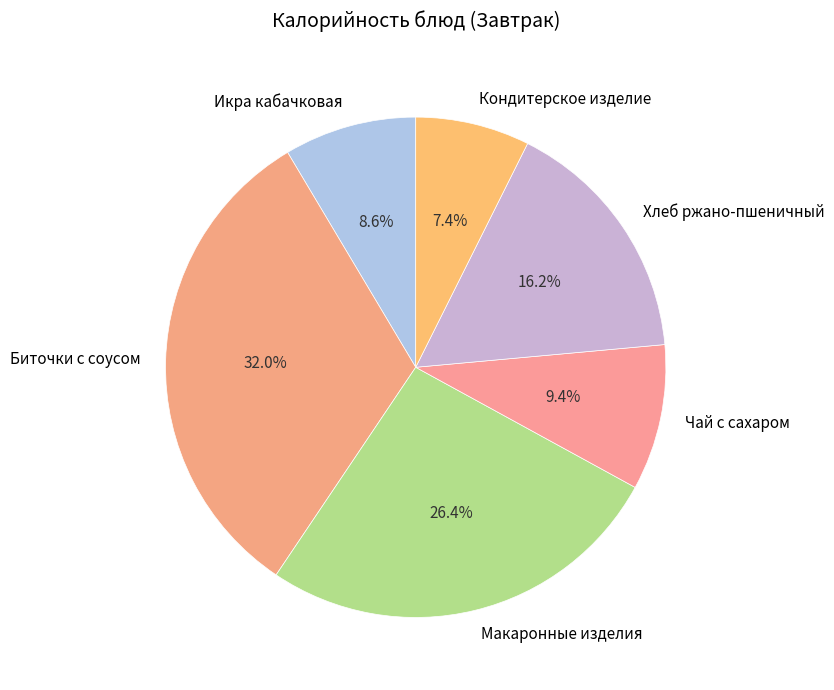

How many segments does this pie chart have?

6